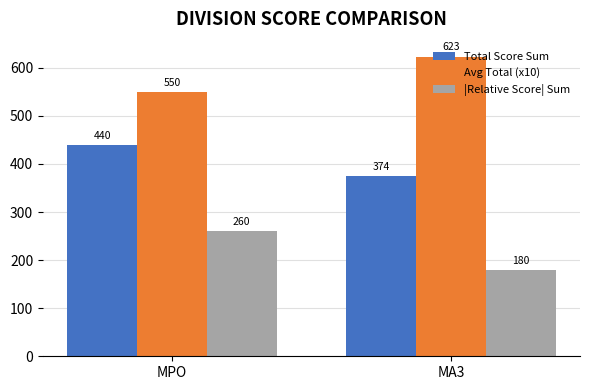

What is the greatest value displayed?

623.3